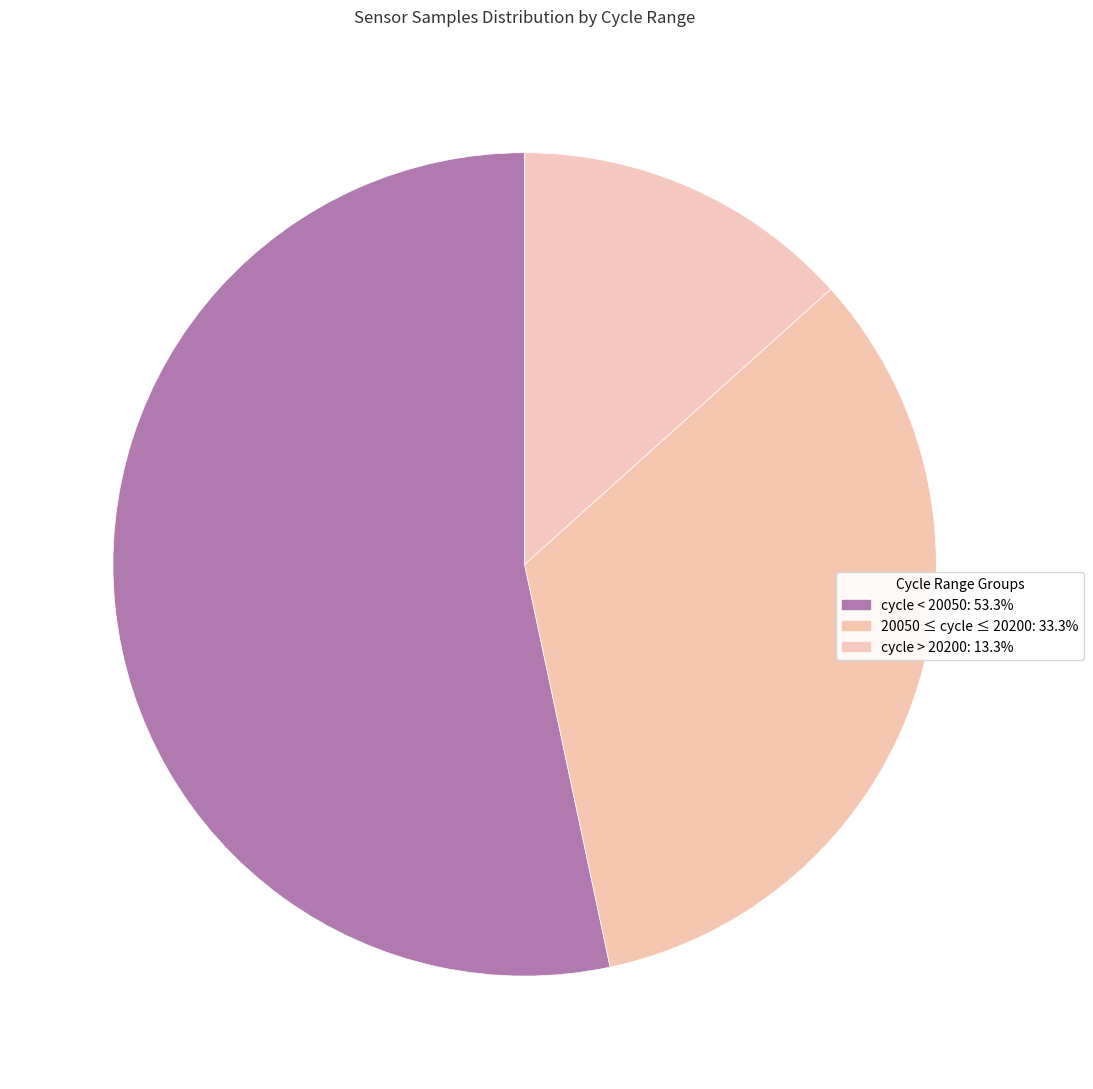

Is there any slice that represents more than half of the pie?

Yes